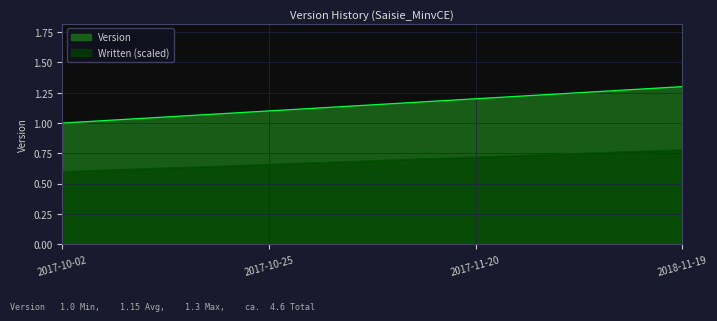

At which category does the chart reach its minimum across all series?

2017-10-02